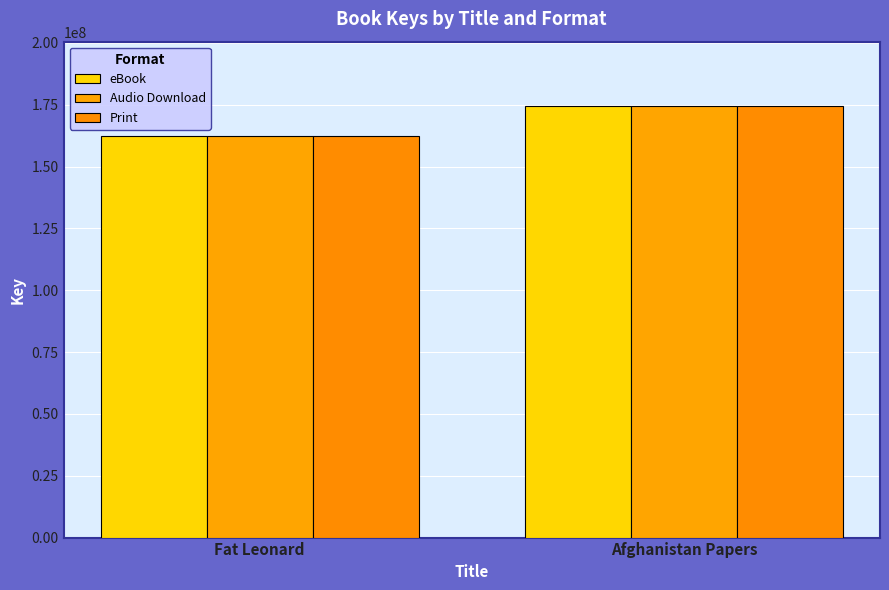

What are all the series names shown in the legend?

eBook, Audio Download, Print